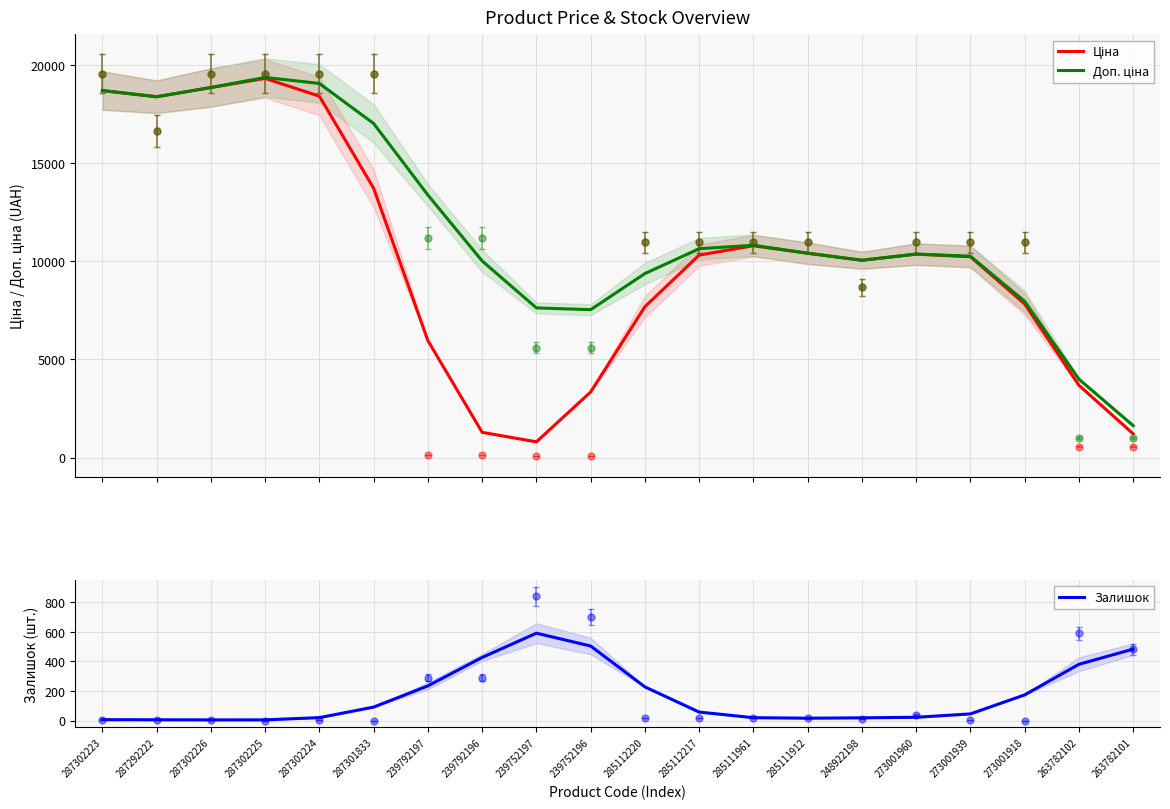

Where is the first local minimum for Доп. ціна?

287292222